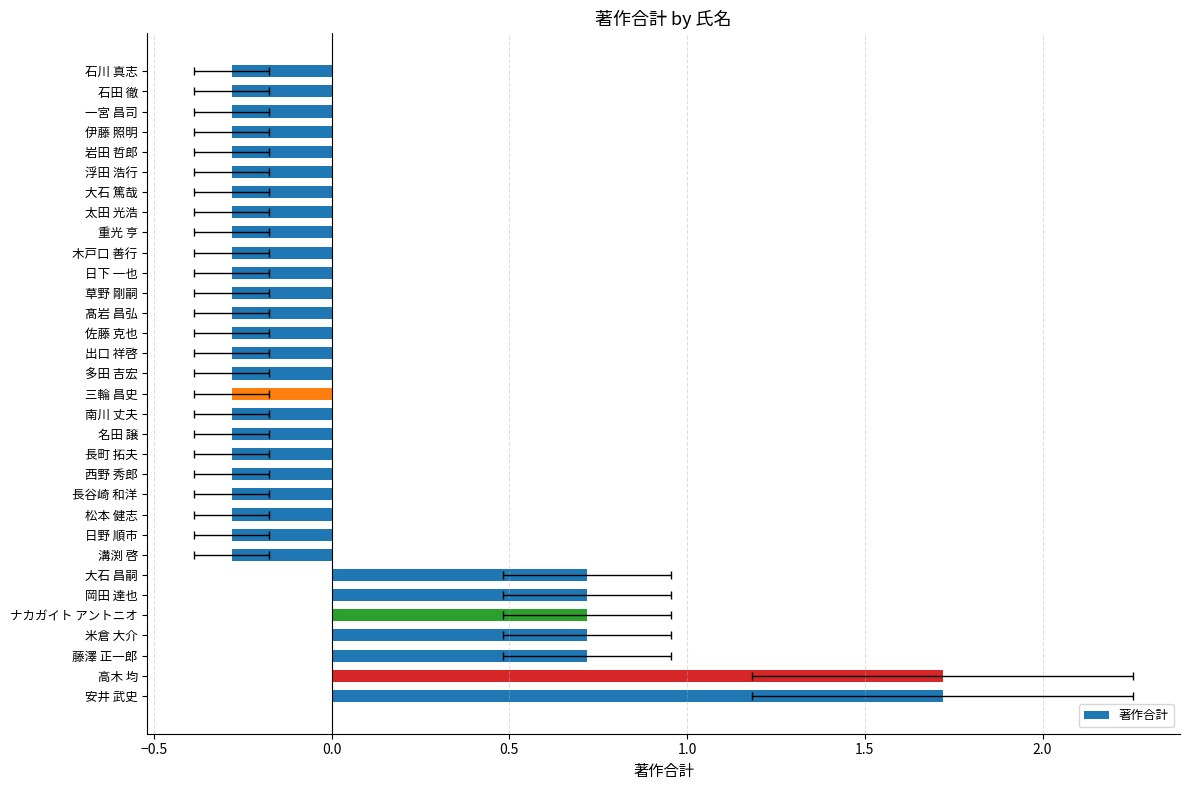

How many values are above zero?

7